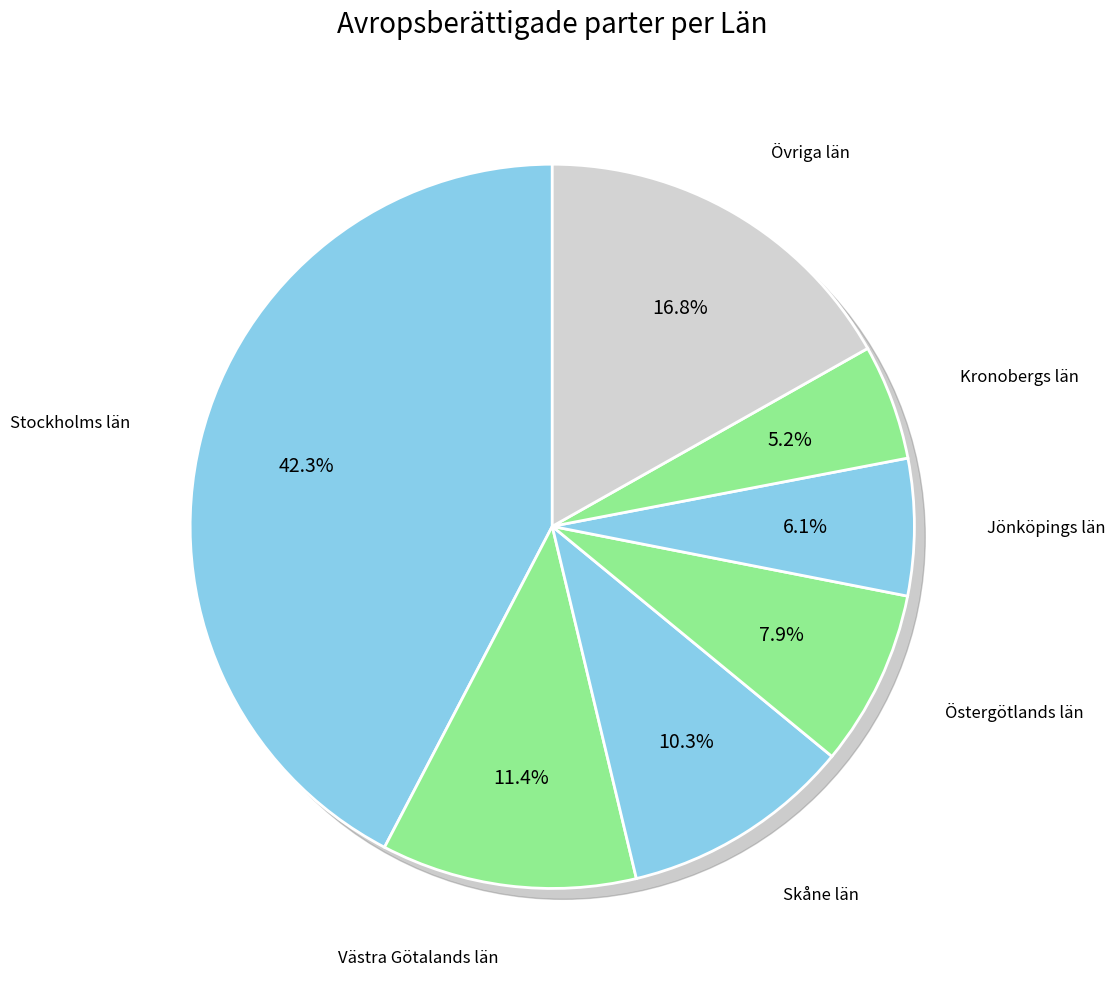

Is it true that Örebro län is 11% of the pie?

False